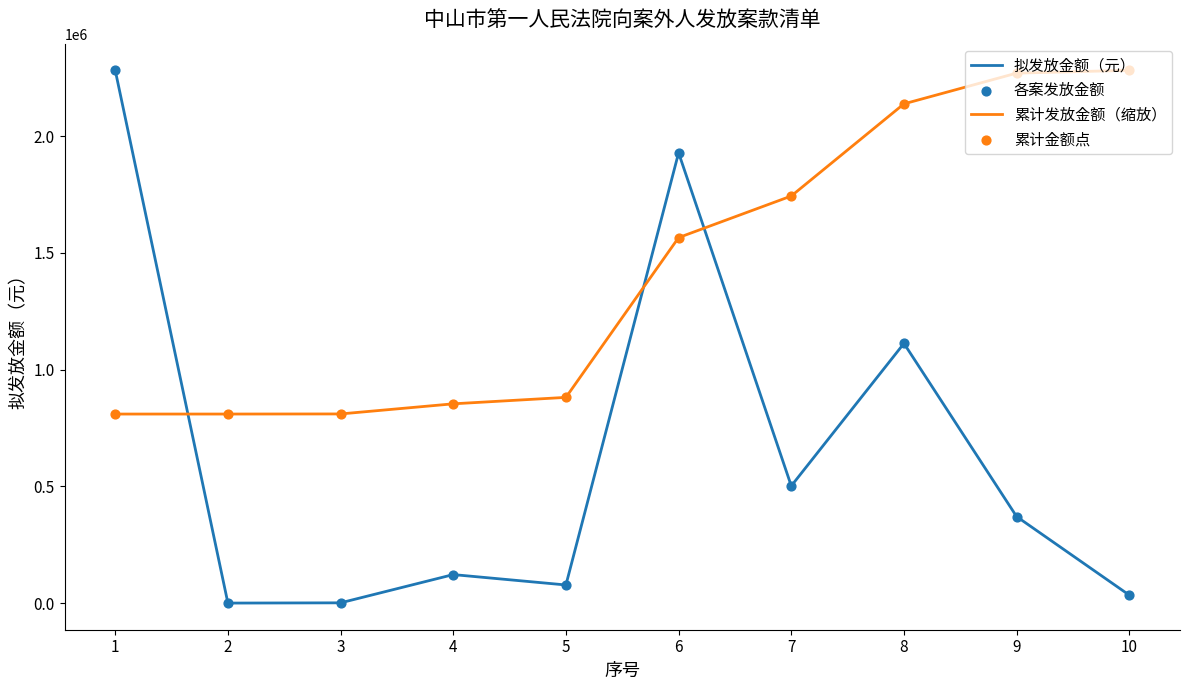

Which series has the largest range (max minus min)?

拟发放金额（元）